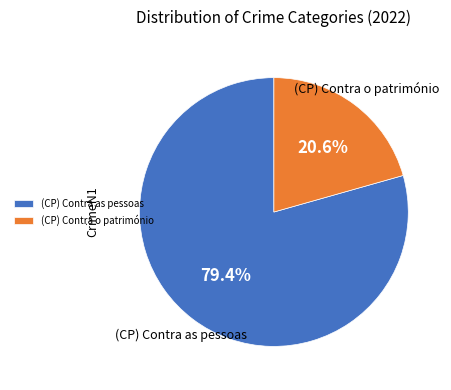

To the nearest percent, what is the average slice percentage?

50%